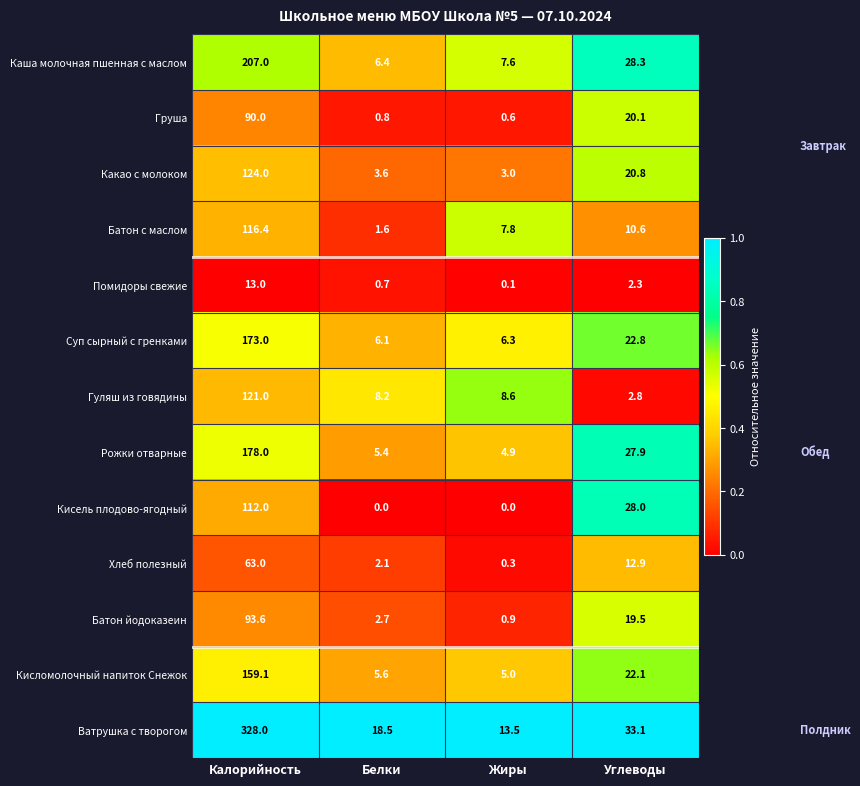

Where does the Кисель плодово-ягодный series first go above 28?

Калорийность